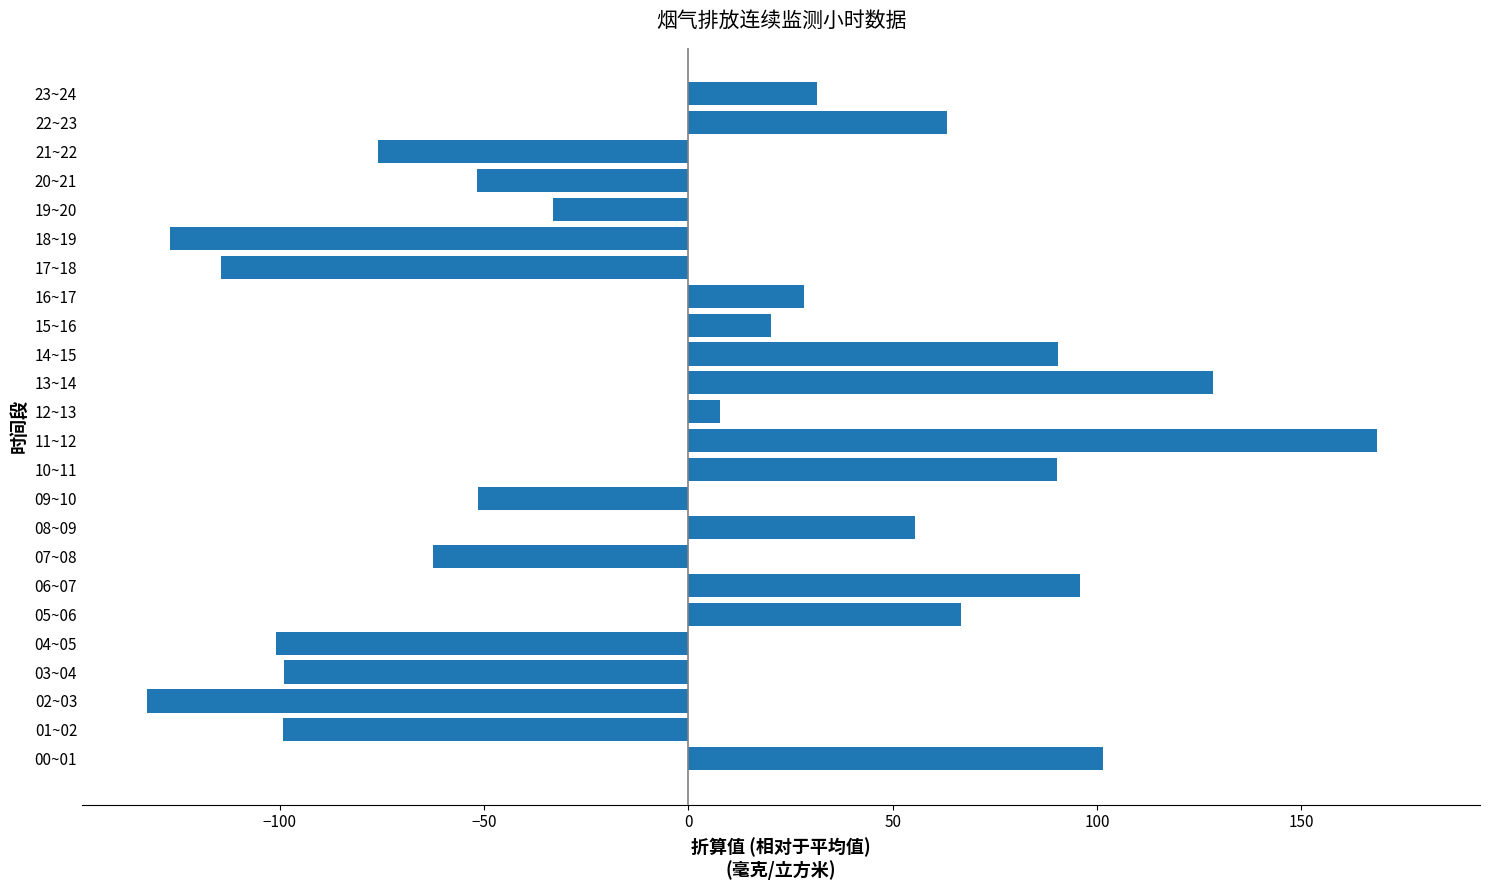

Which label corresponds to the largest value in the chart?

11~12